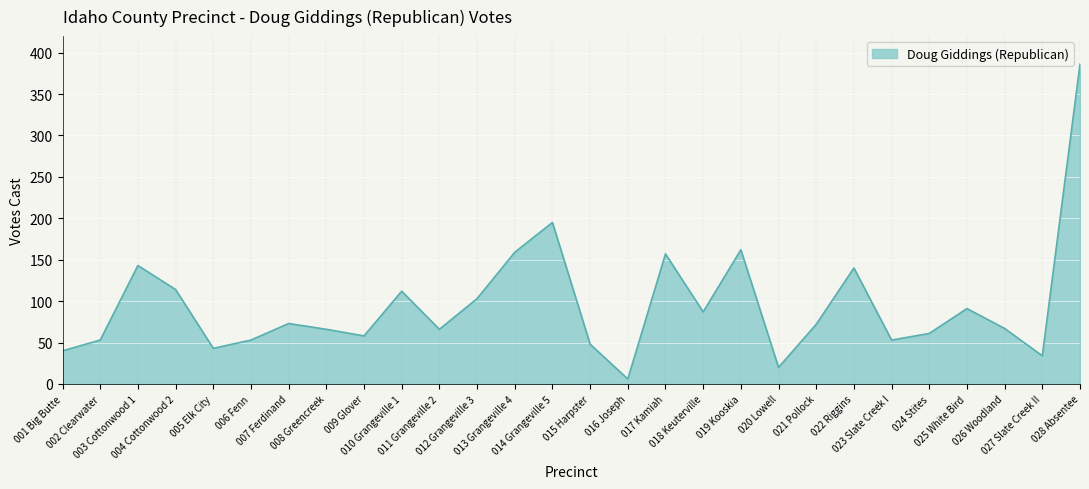

Which category has the lowest value across all series?

016 Joseph